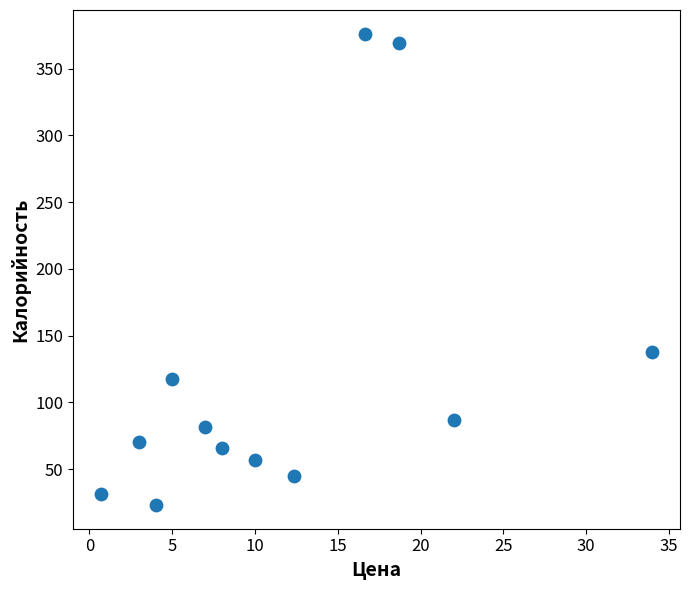

What is the average X value?

11.8